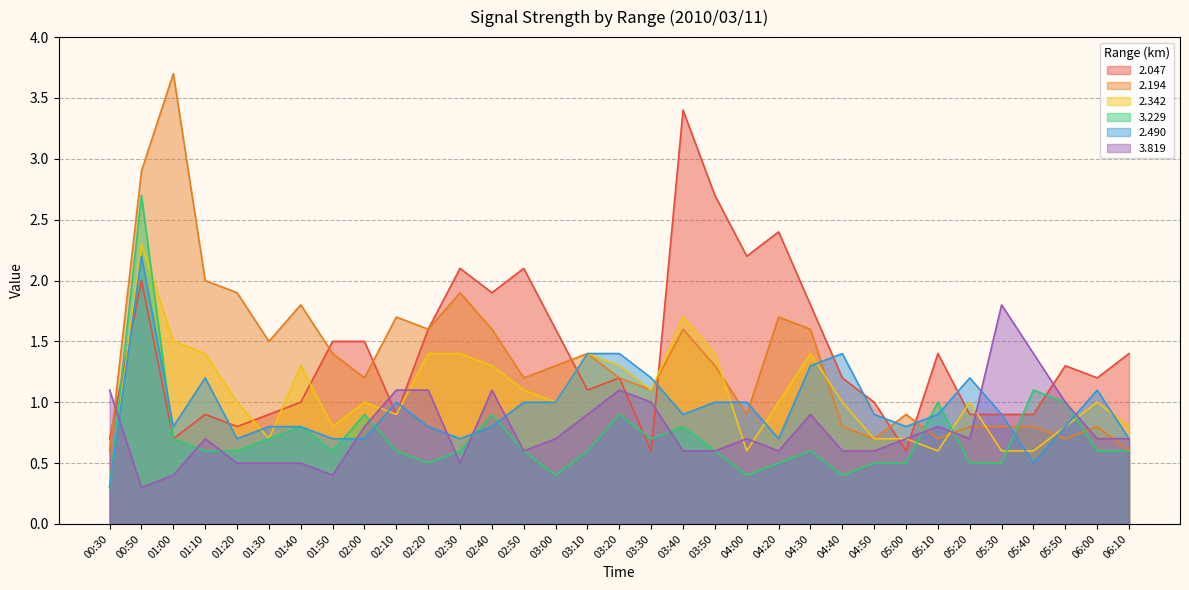

How many interior local valleys does the 3.819 series have?

6